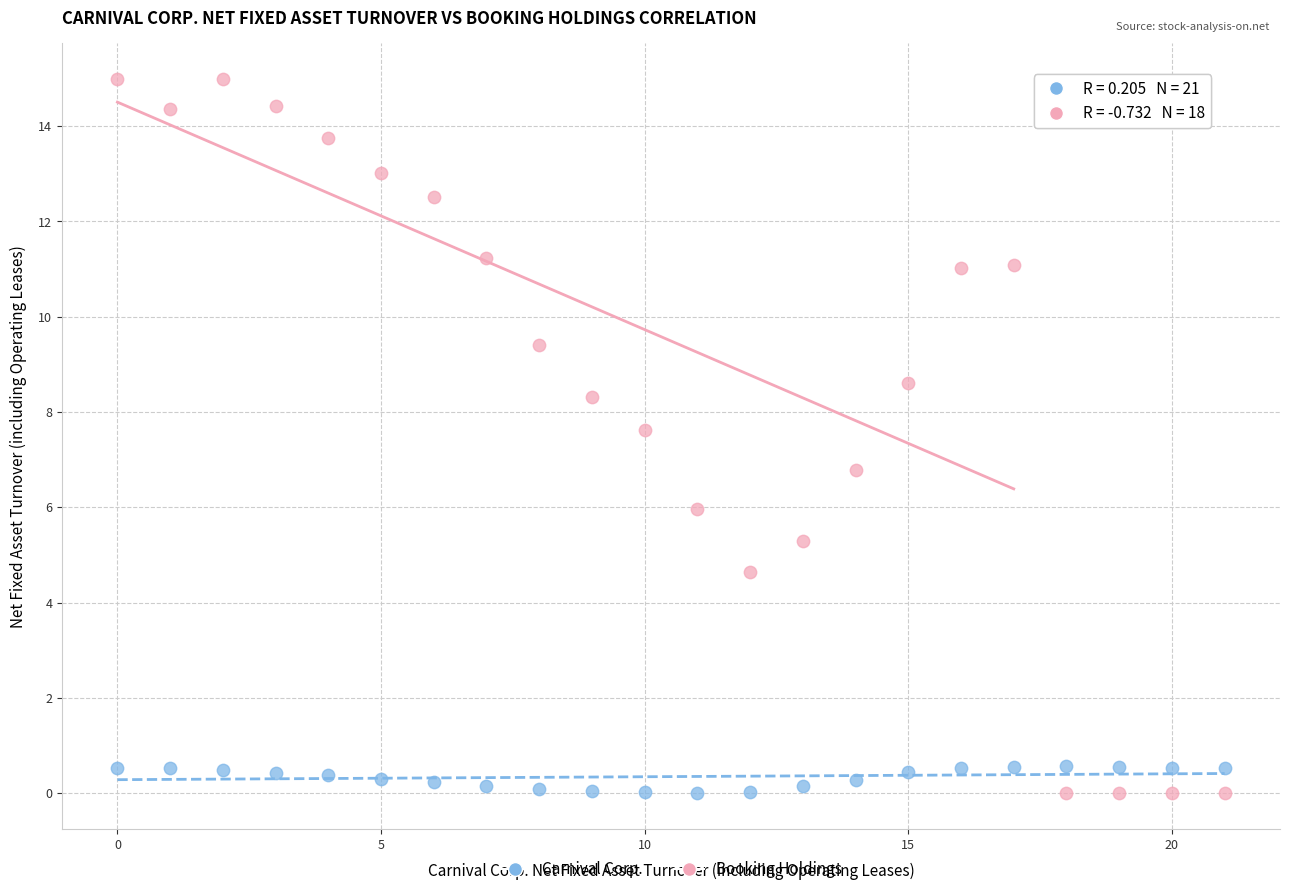

Across all data points, what is the range of Y values (max minus min)?

15.0